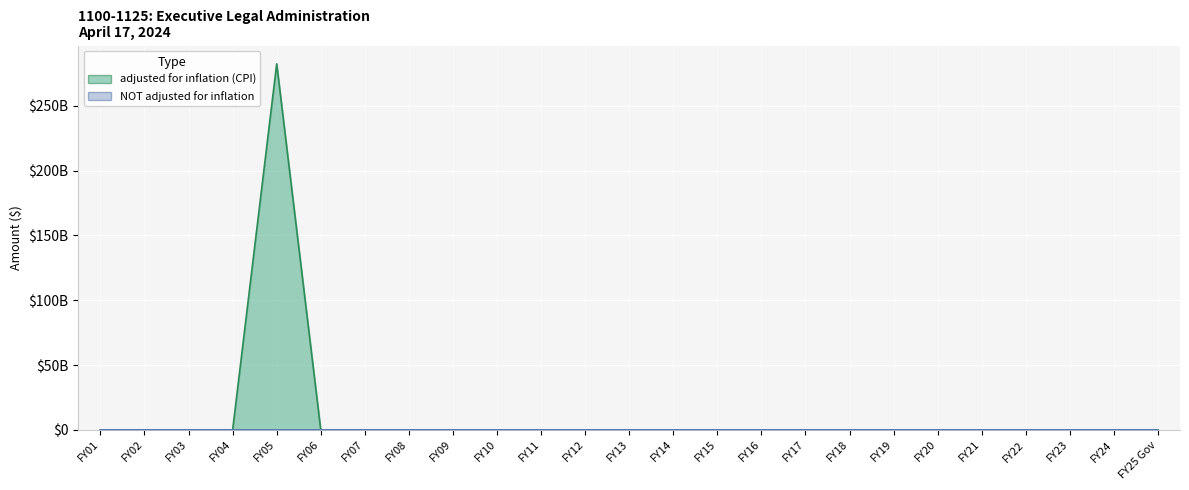

List the series in order of their overall mean, highest first.

adjusted for inflation (CPI), NOT adjusted for inflation